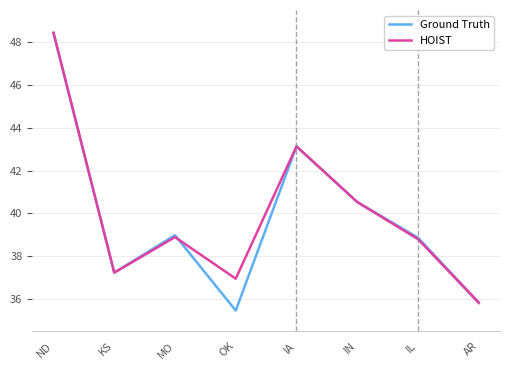

What is the difference between the highest and lowest values at OK?

1.5